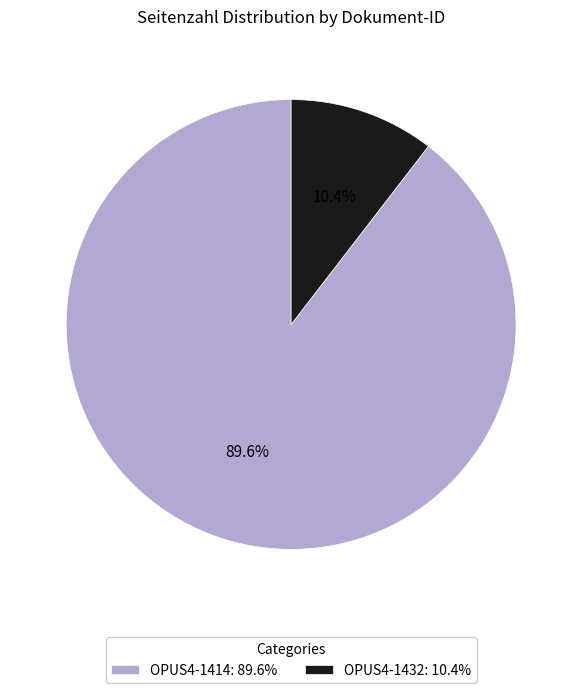

Which category accounts for the majority?

OPUS4-1414